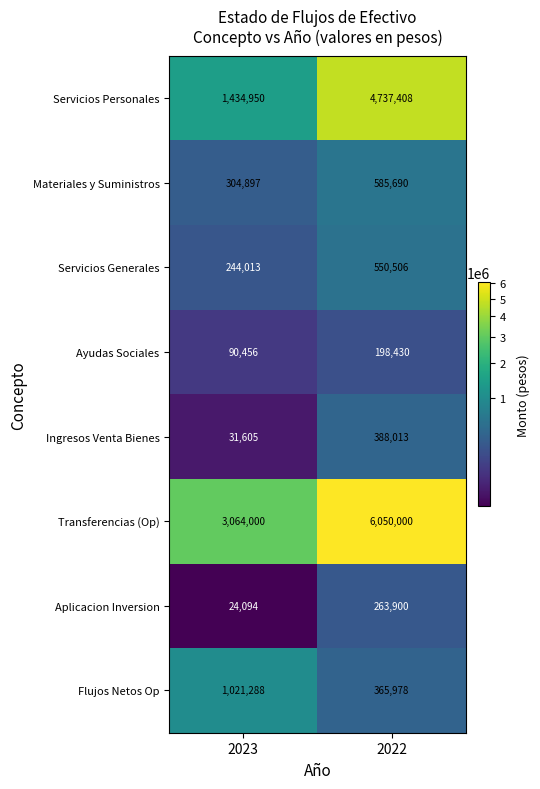

Which series has the widest spread of values?

Servicios Personales